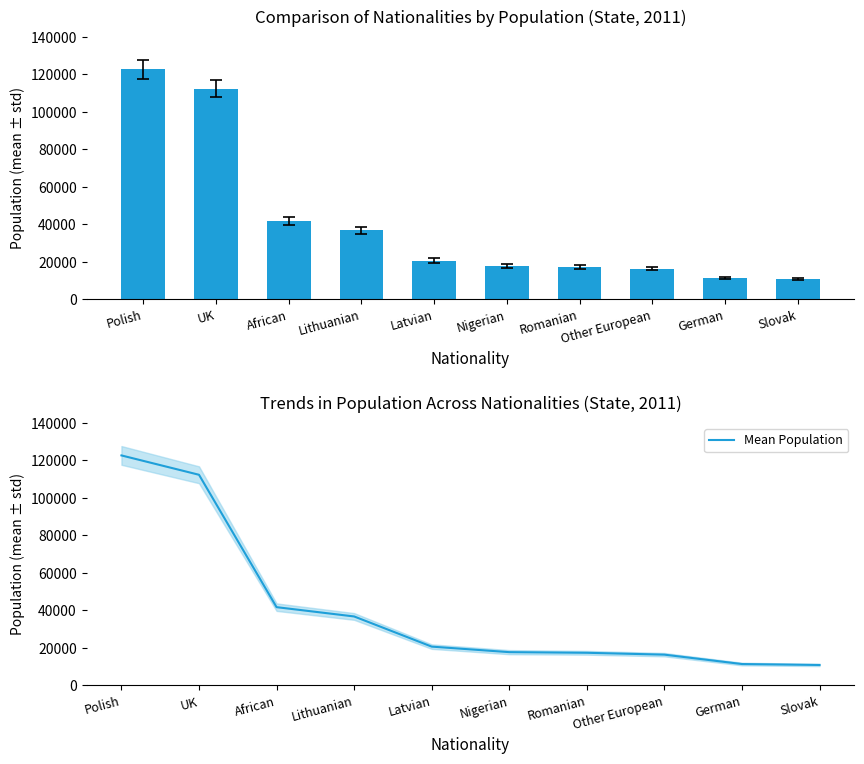

Are the bars horizontal?

No